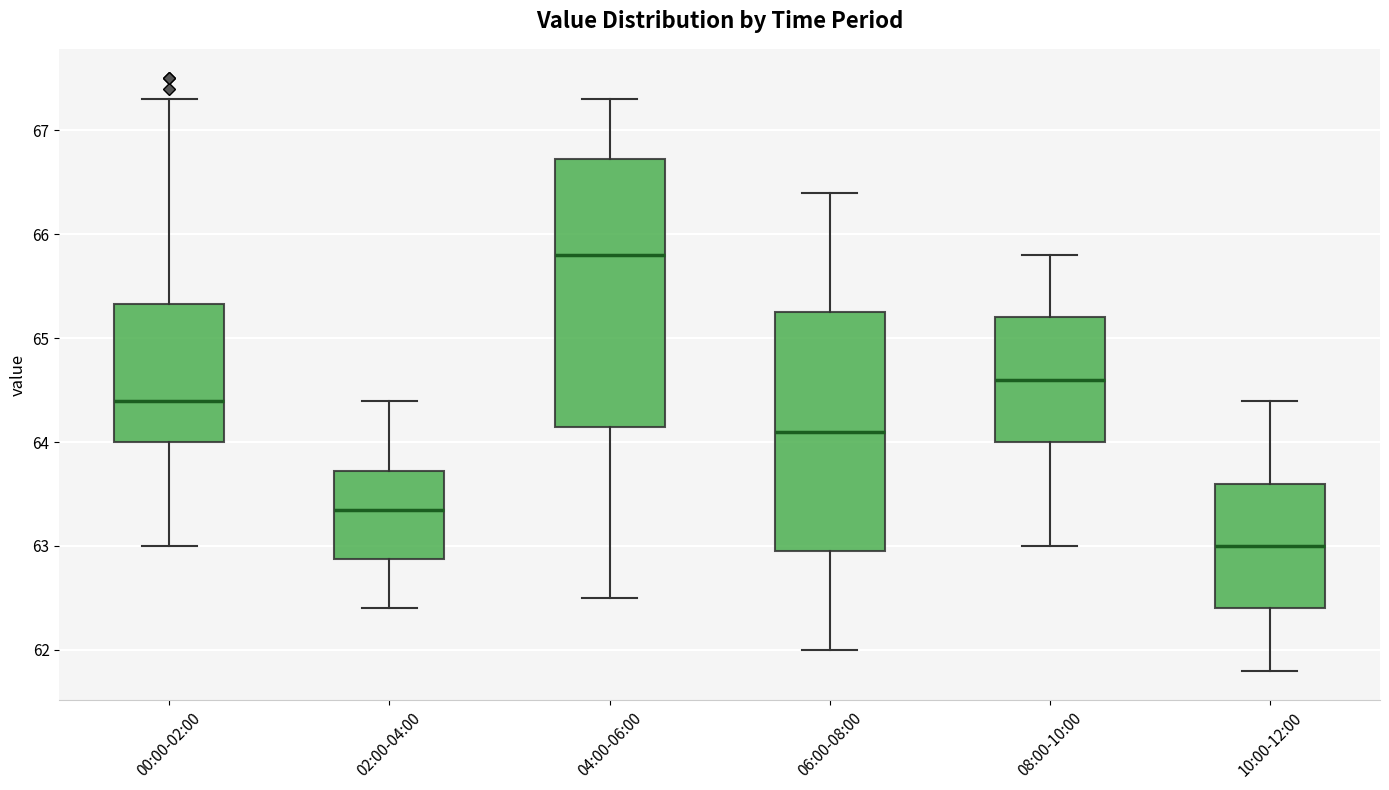

Reading left to right, read every box against the y-axis: the position of its median line, the range the box covers, and the ends of its whiskers. The values are not printed on the chart, so give them approximately, as read against the axis.

00:00-02:00: median 64.4, box 64.0 to 65.3, whiskers 63.0 to 67.3
02:00-04:00: median 63.4, box 62.9 to 63.7, whiskers 62.4 to 64.4
04:00-06:00: median 65.8, box 64.2 to 66.7, whiskers 62.5 to 67.3
06:00-08:00: median 64.1, box 63.0 to 65.3, whiskers 62.0 to 66.4
08:00-10:00: median 64.6, box 64.0 to 65.2, whiskers 63.0 to 65.8
10:00-12:00: median 63.0, box 62.4 to 63.6, whiskers 61.8 to 64.4